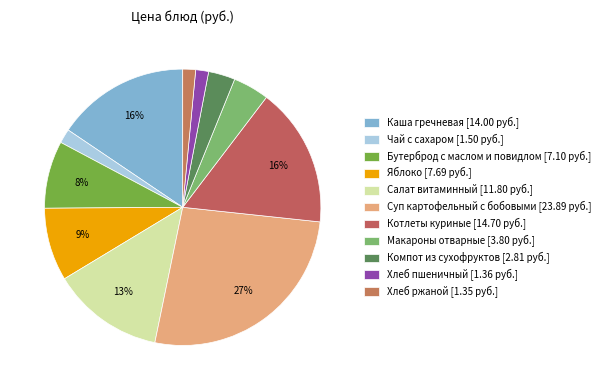

What percentage is the Суп картофельный с бобовыми slice, to the nearest percent?

27%